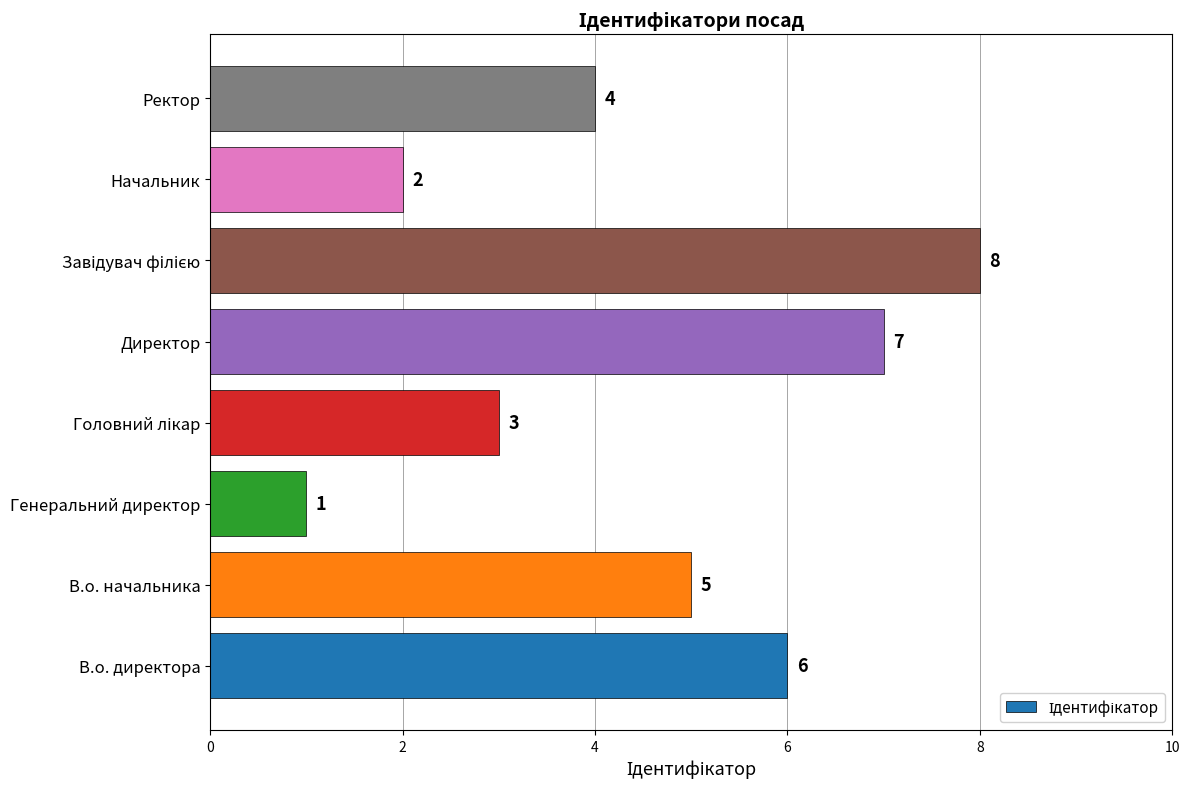

At which label is the value closest to 4?

Ректор